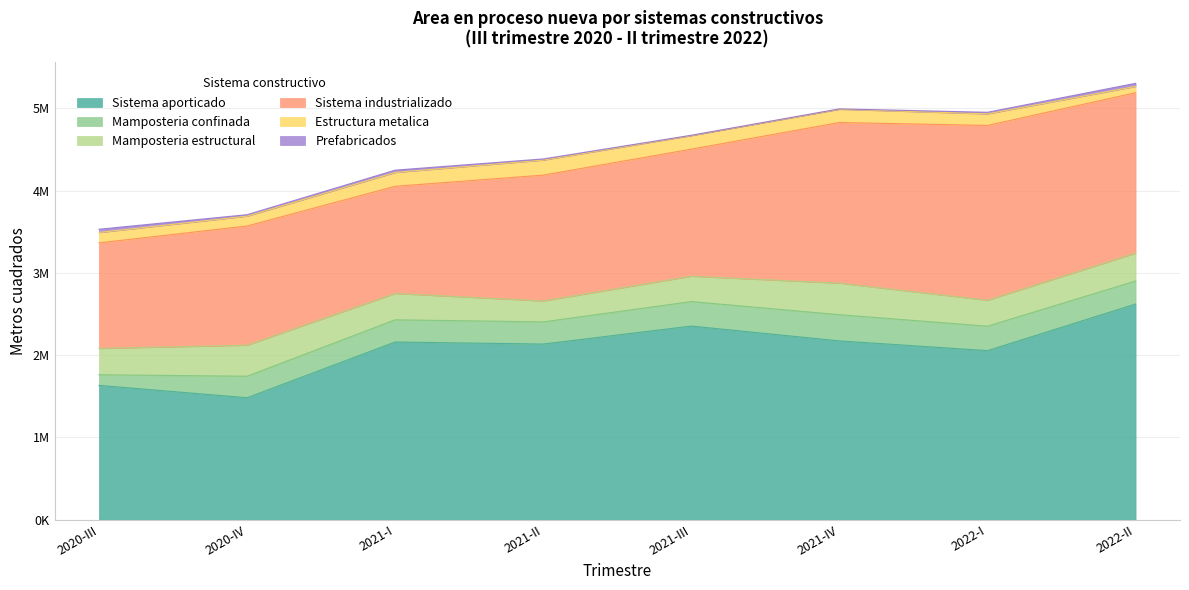

What is the label of the 2nd point from the right?

2022-I